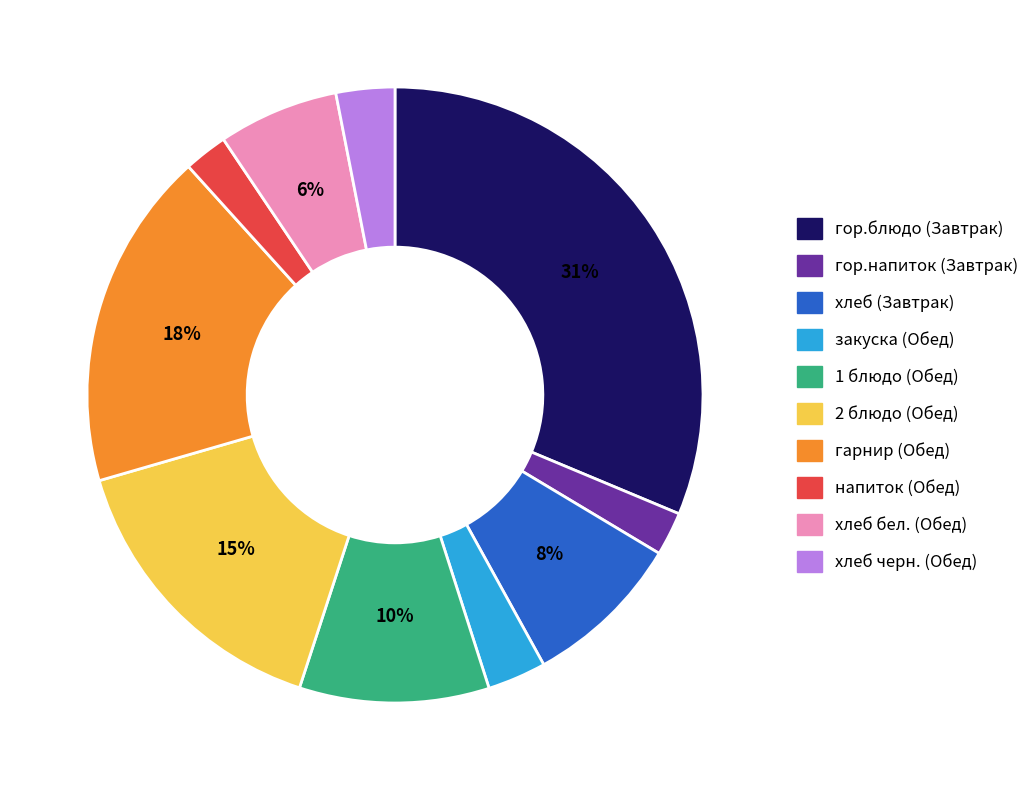

True or false: гор.блюдо (Завтрак) accounts for 31% of the total.

True